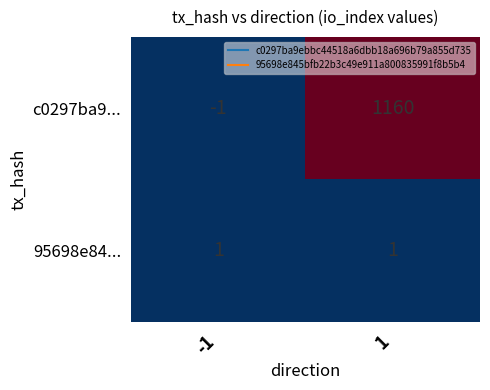

What is the spread (max minus min) of values at 1?

1159